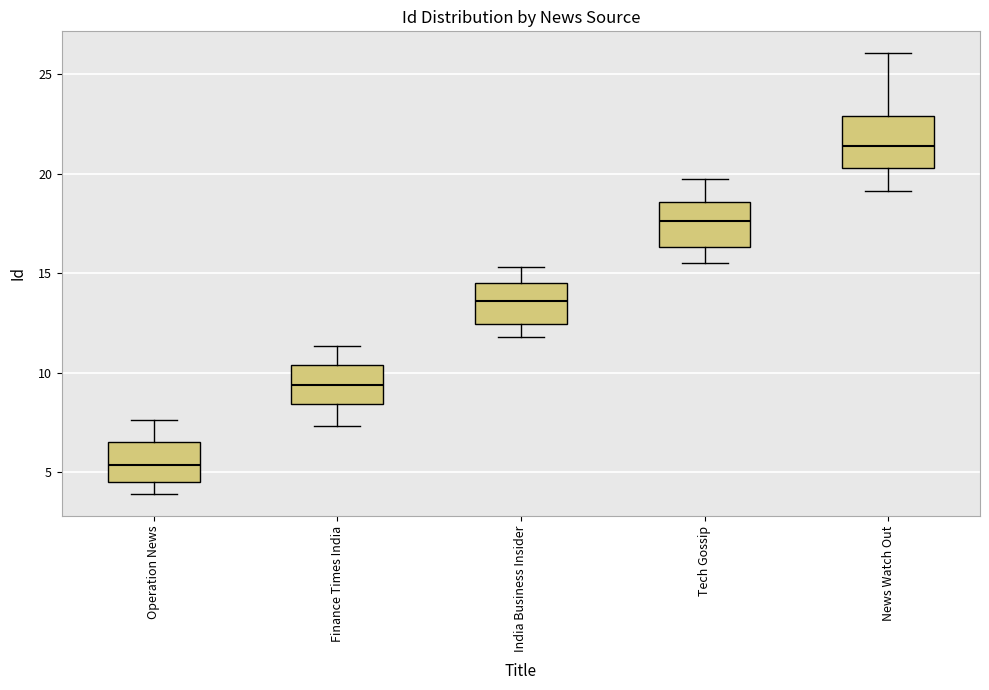

Where does the median line of the box for News Watch Out sit on the y-axis? The values are not printed on the chart, so give them approximately, as read against the axis.

21.5